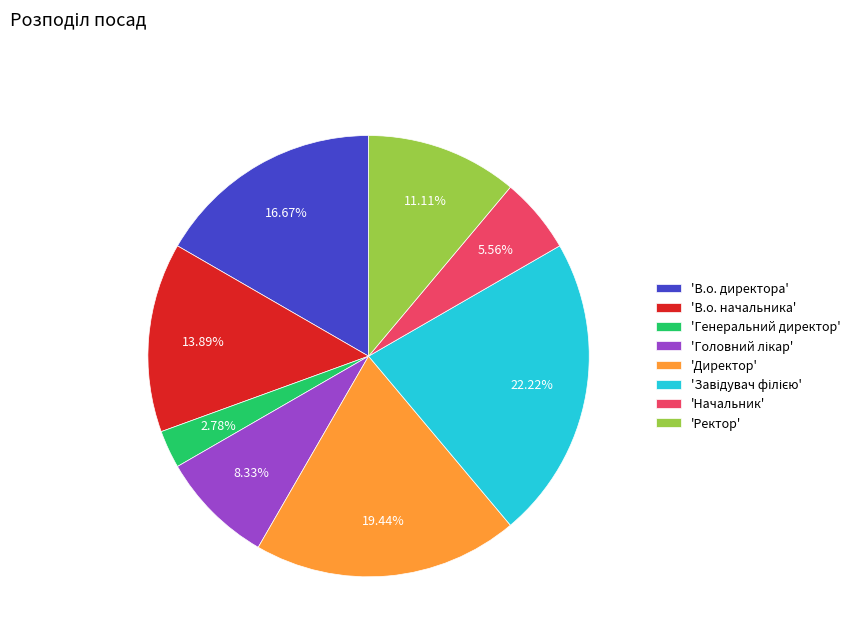

How many slices are in this pie chart?

8